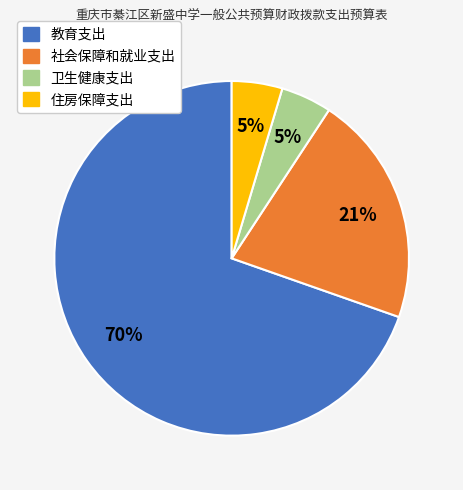

Which slice represents more than half of the pie?

教育支出